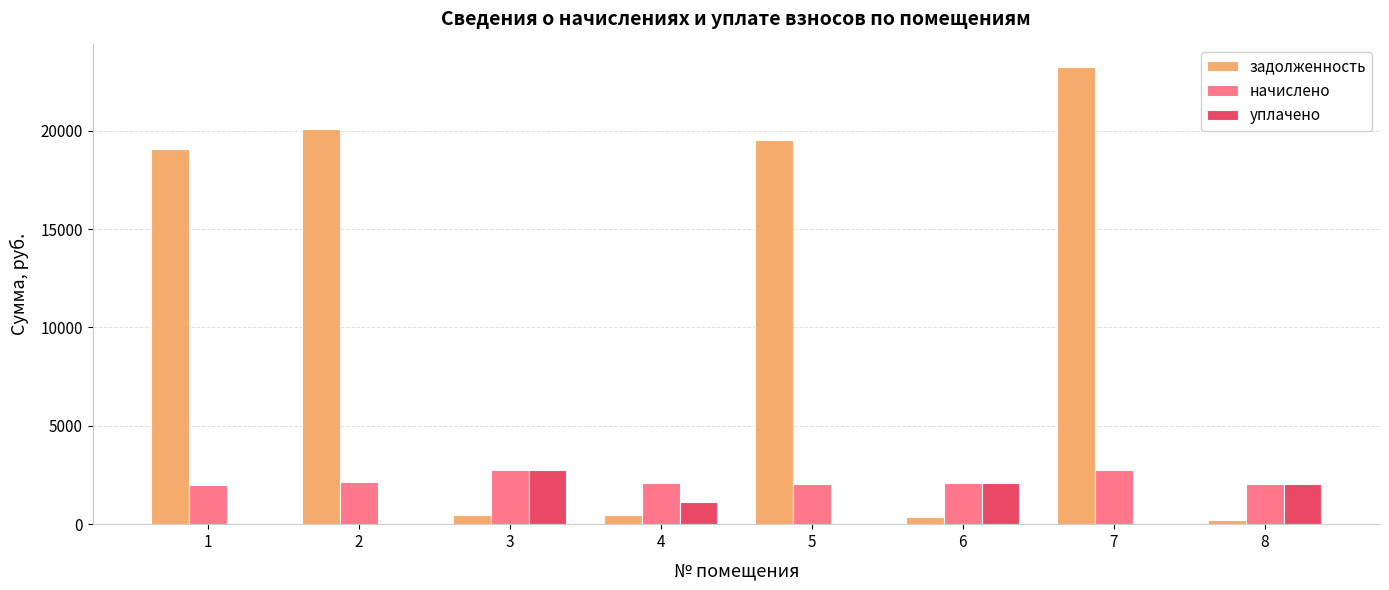

Does the chart contain stacked bars?

No